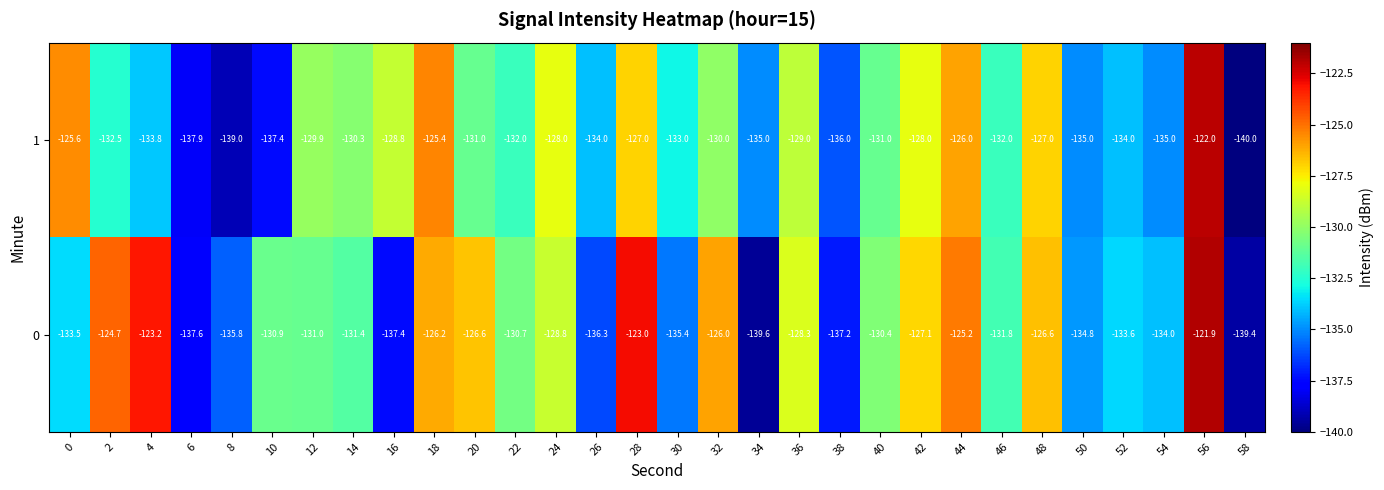

What is the approximate value of 0 at 26?

-136.3